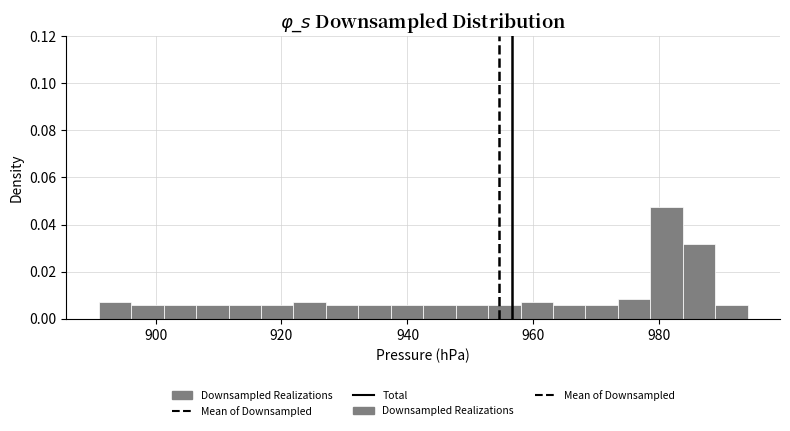

Read against the x-axis, roughly where is the centre of the tallest bar?

982